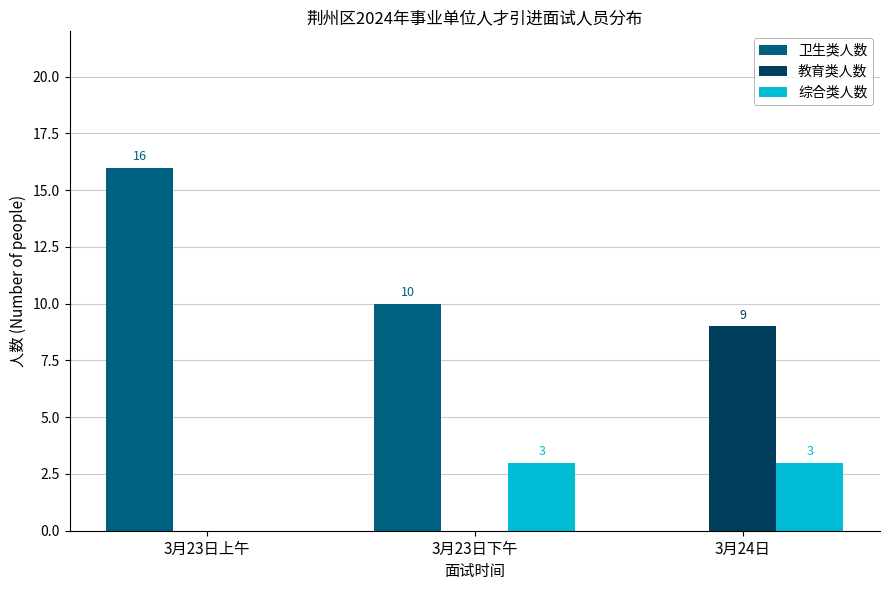

Reading right to left, extract all data points from this chart.

卫生类人数: 3月24日=0	3月23日下午=10	3月23日上午=16
教育类人数: 3月24日=9	3月23日下午=0	3月23日上午=0
综合类人数: 3月24日=3	3月23日下午=3	3月23日上午=0